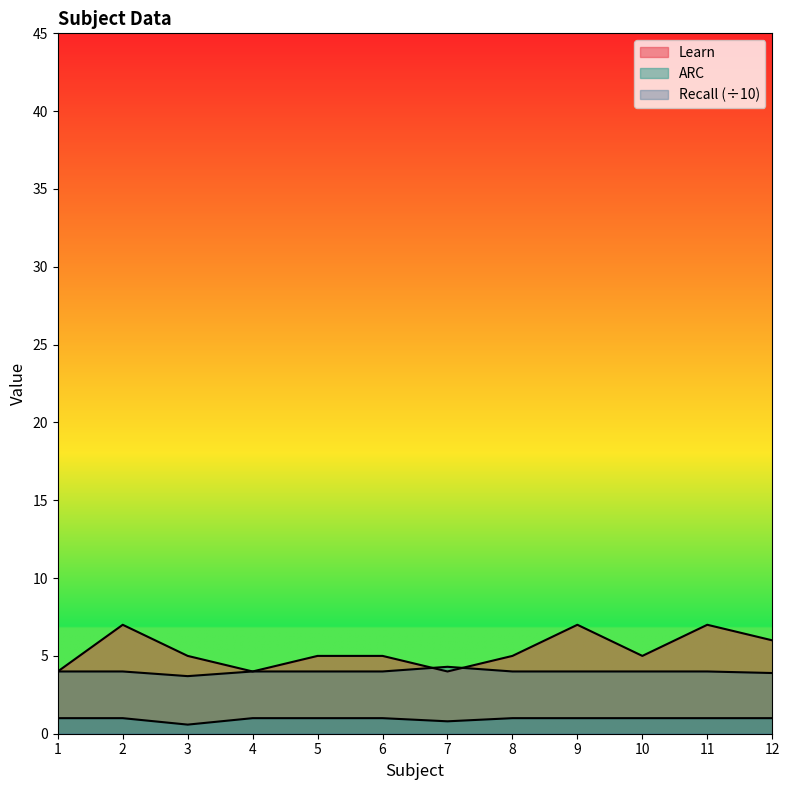

Does the chart have visible grid lines?

No